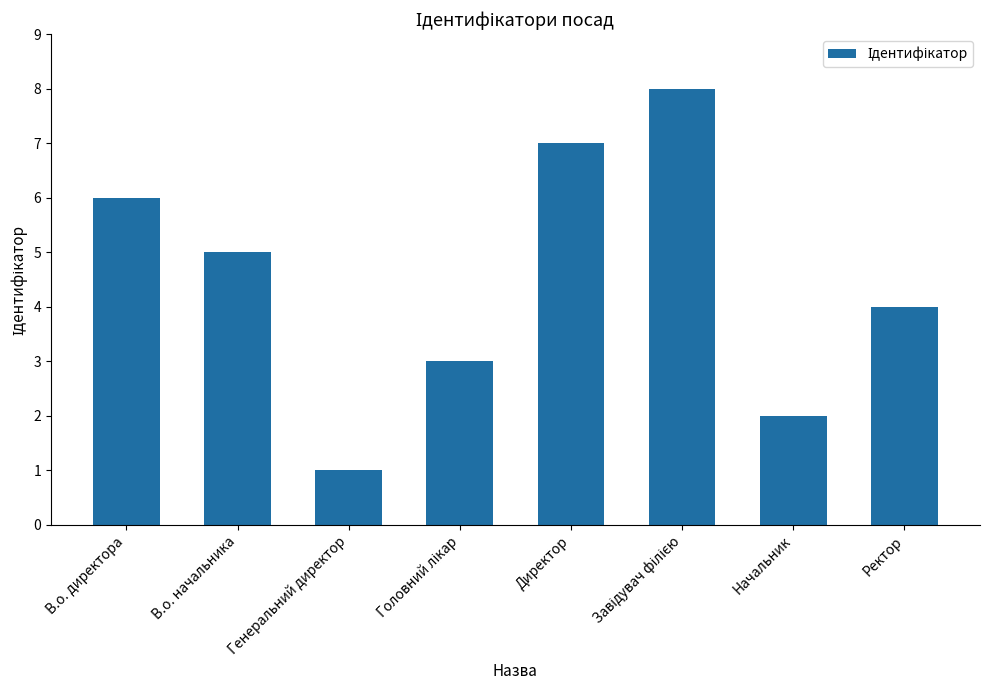

How many series are shown in this chart?

1